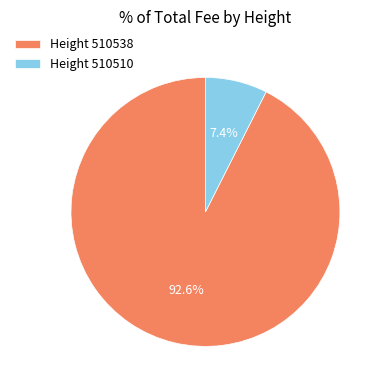

Rank the categories by value from lowest to highest.

Height 510510, Height 510538